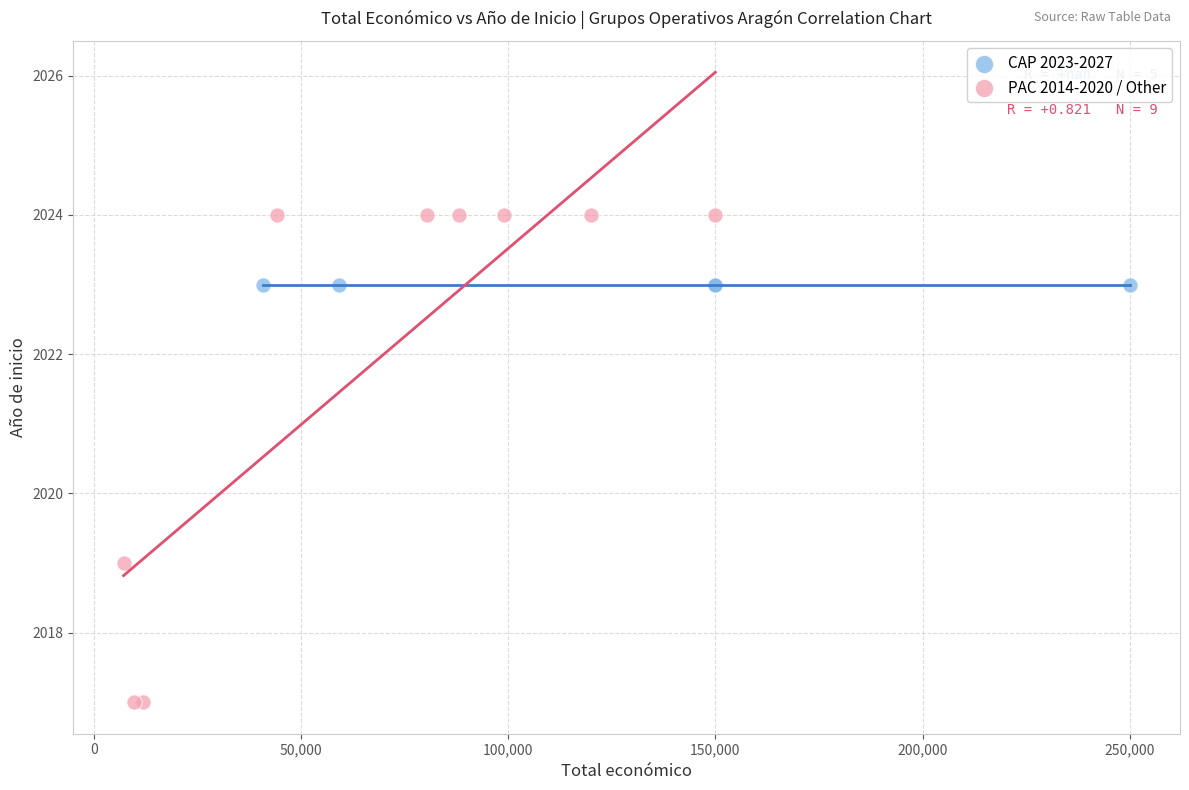

Which series reaches the minimum Y coordinate?

PAC 2014-2020 / Other